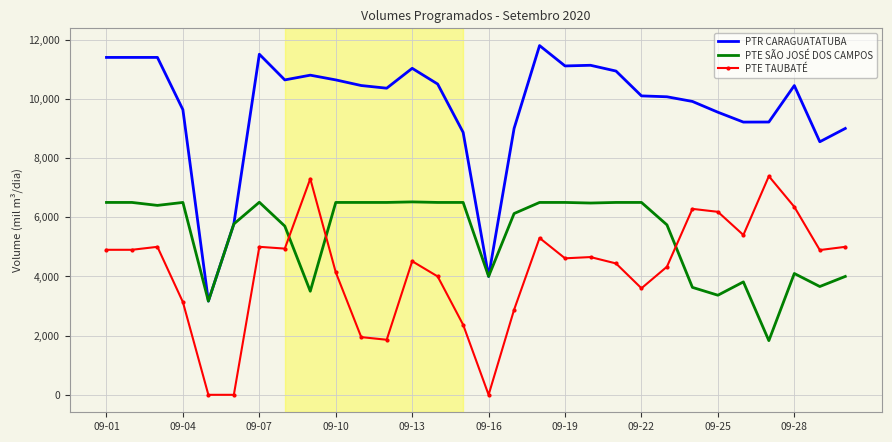

True or false: PTR CARAGUATATUBA and PTE TAUBATÉ intersect in this chart.

False